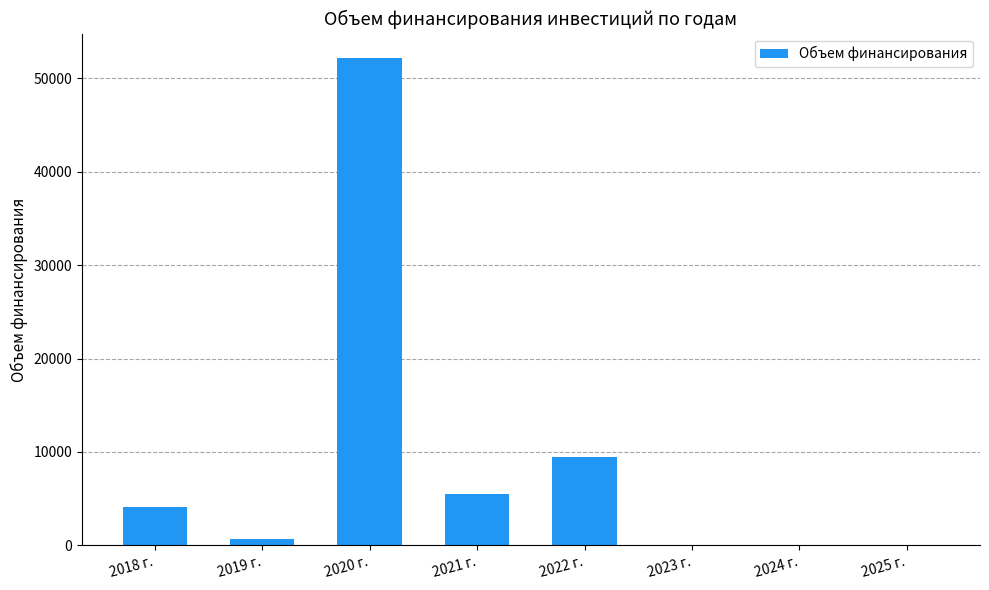

What is the maximum value shown in the chart?

52199.4